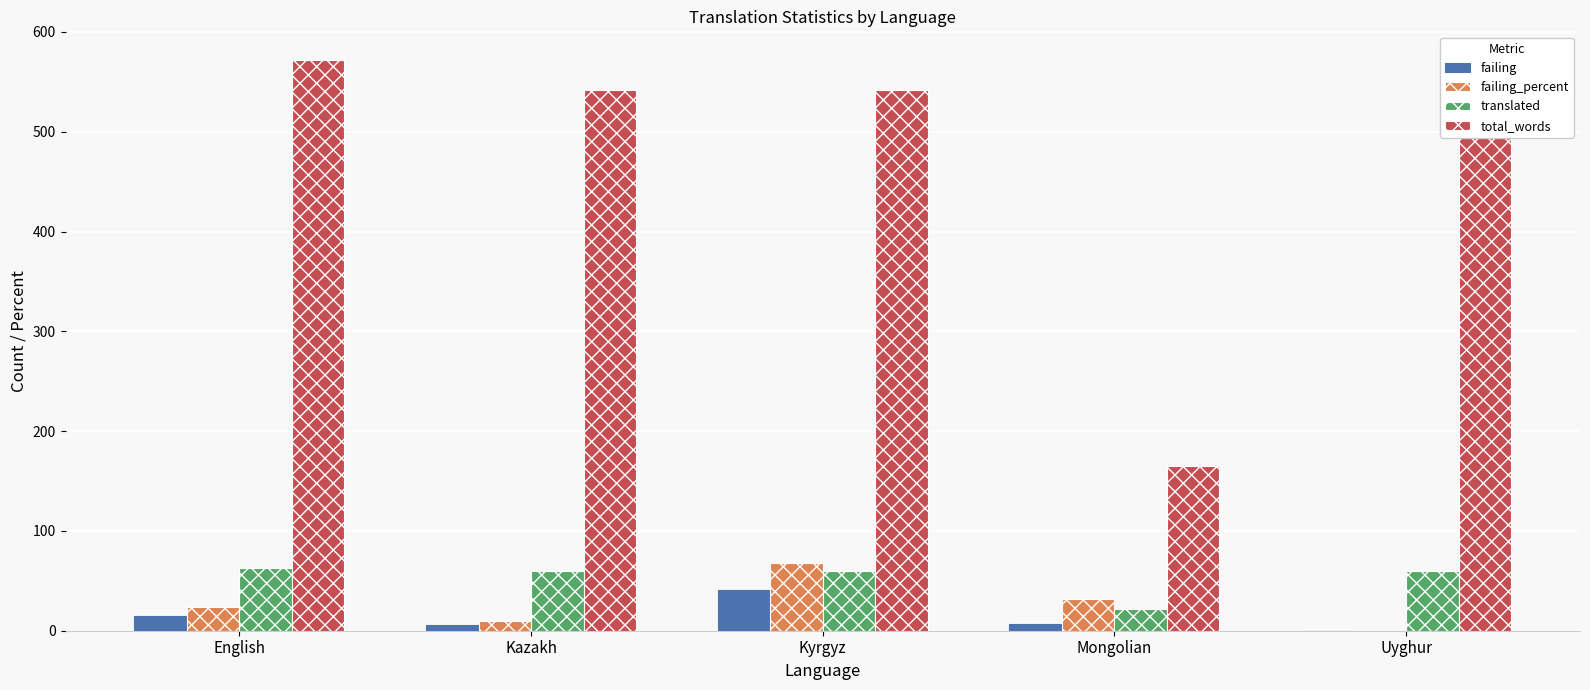

What are all the series names shown in the legend?

failing, failing_percent, translated, total_words